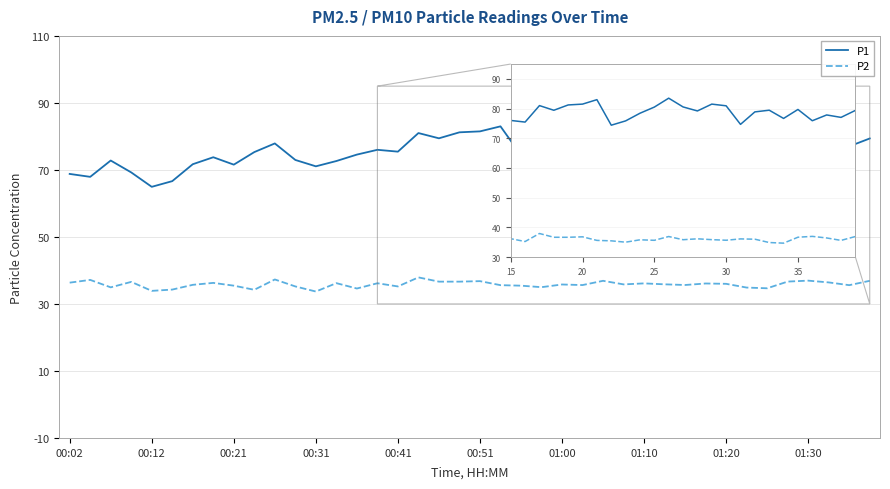

True or false: P1 and P2 cross at least once.

False